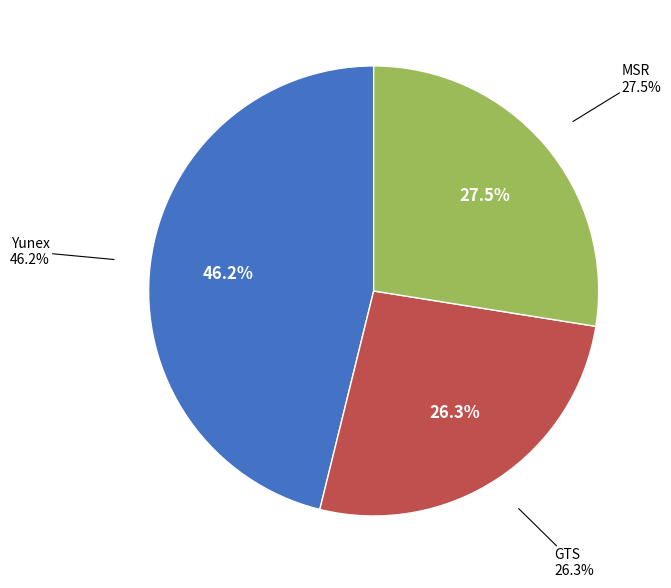

Which slice is the largest?

Yunex